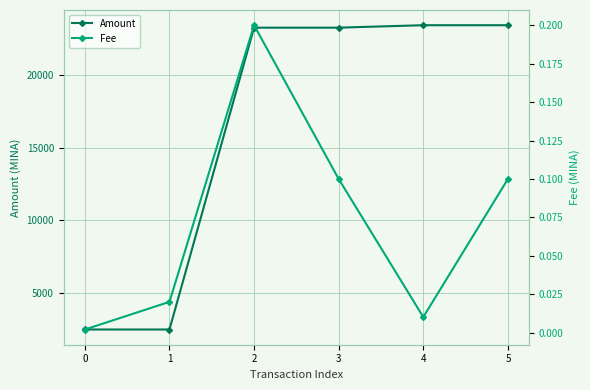

Reading left to right, list all the values displayed in this chart.

Amount: 2453.2	2452.2	23276.4	23276.3	23445.1	23445.0
Fee: 0.0	0.0	0.2	0.1	0.0	0.1